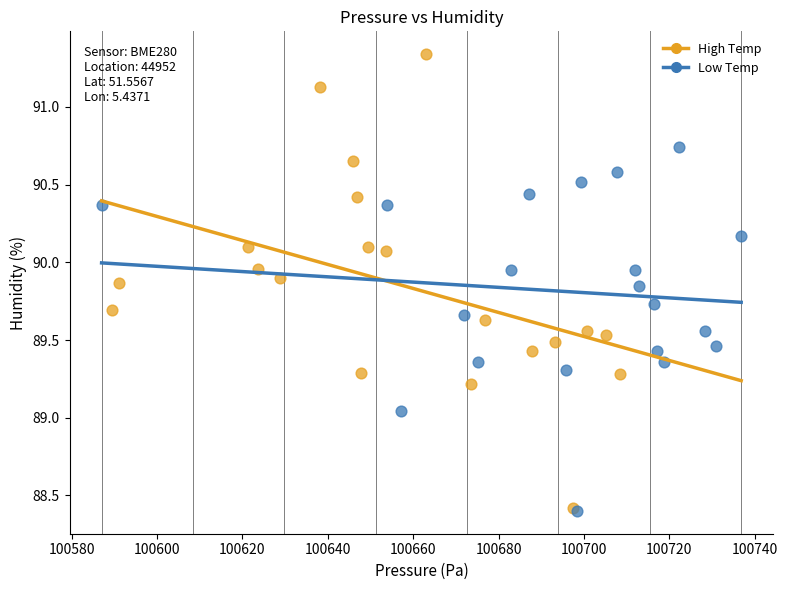

Which series contains the highest Y value?

High Temp